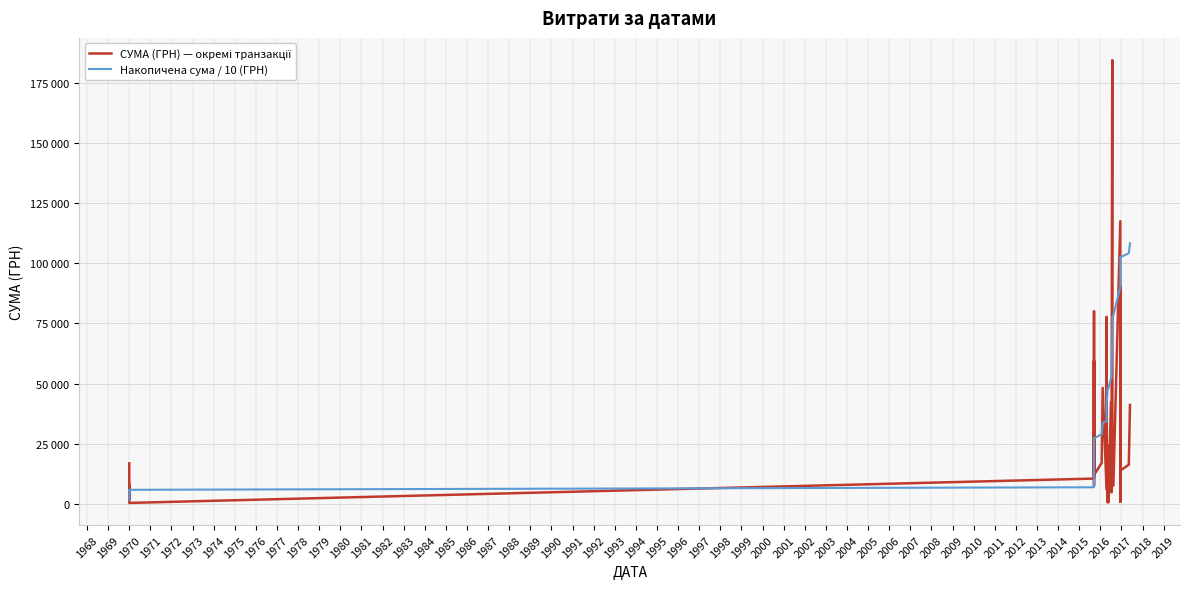

How many lines are shown in the chart?

2